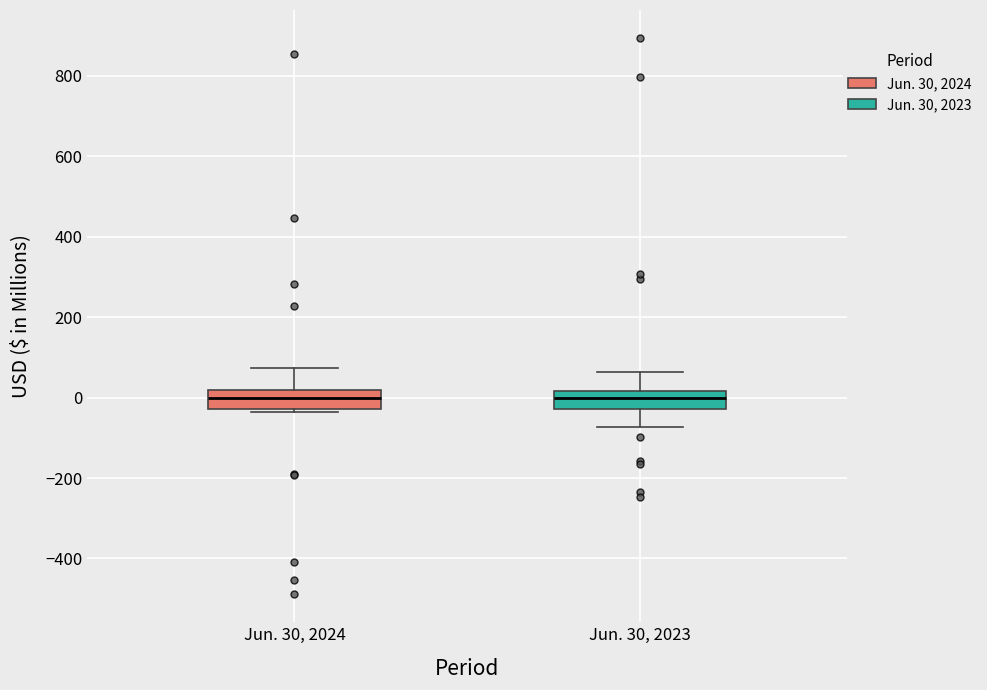

Reading left to right, transcribe this box plot: for each box, give where its median line is, the range the box spans, and where its two whiskers end, as read against the y-axis. The values are not printed on the chart, so give them approximately, as read against the axis.

Jun. 30, 2024: median 0, box -20 to 20, whiskers -40 to 80
Jun. 30, 2023: median 0, box -20 to 20, whiskers -80 to 60